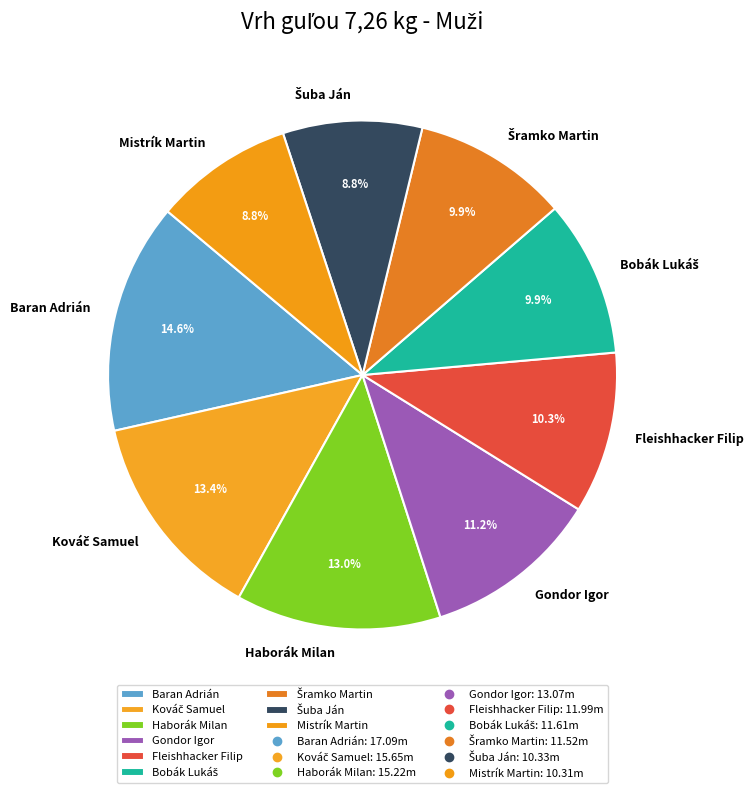

What is the largest slice in the pie chart?

Baran Adrián